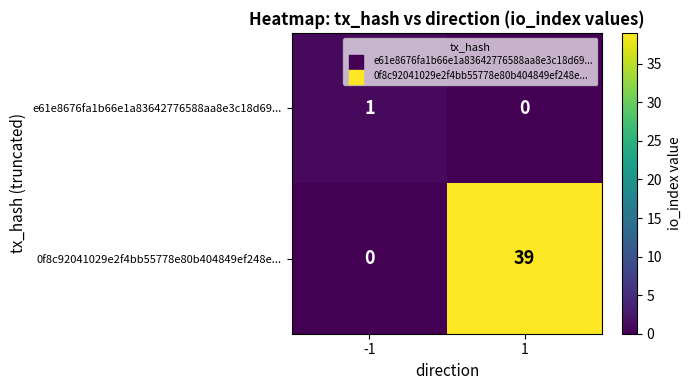

Which series has the largest total across all categories?

0f8c92041029e2f4bb55778e80b404849ef248e...